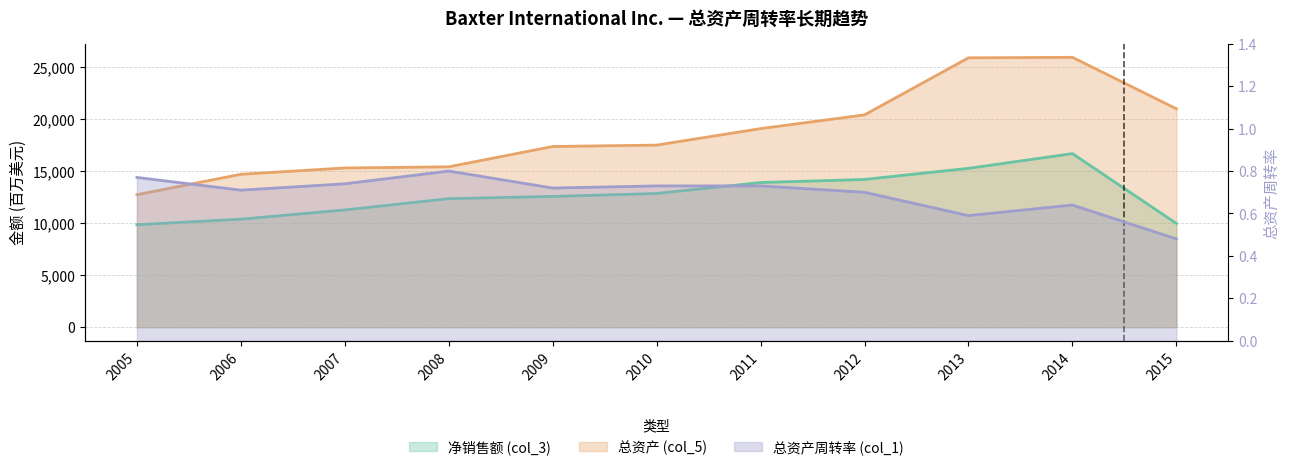

The 总资产周转率 (col_1) series shows 1.1 at 2006. True or false?

False